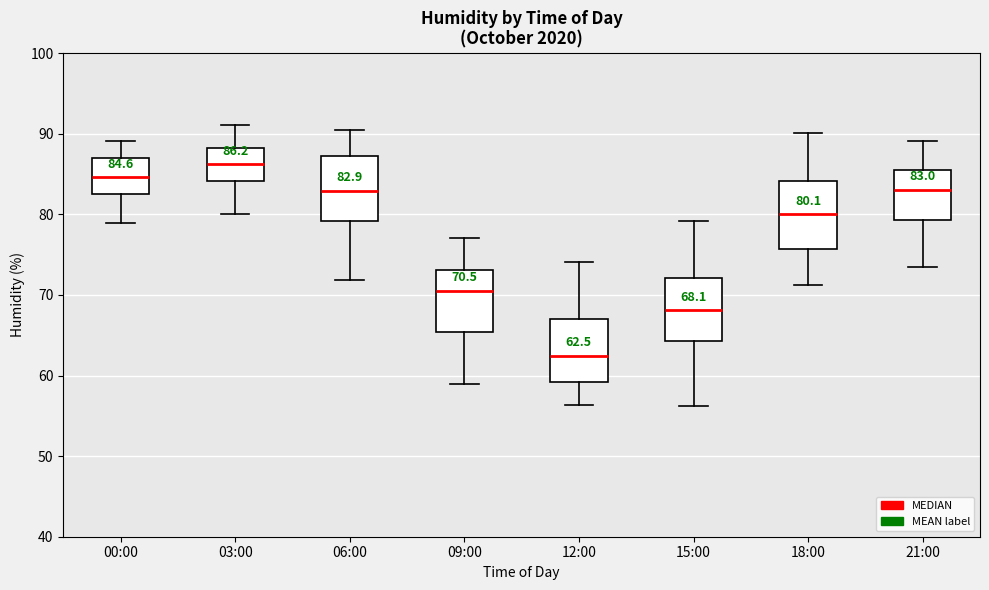

Which box has the lowest median line?

12:00